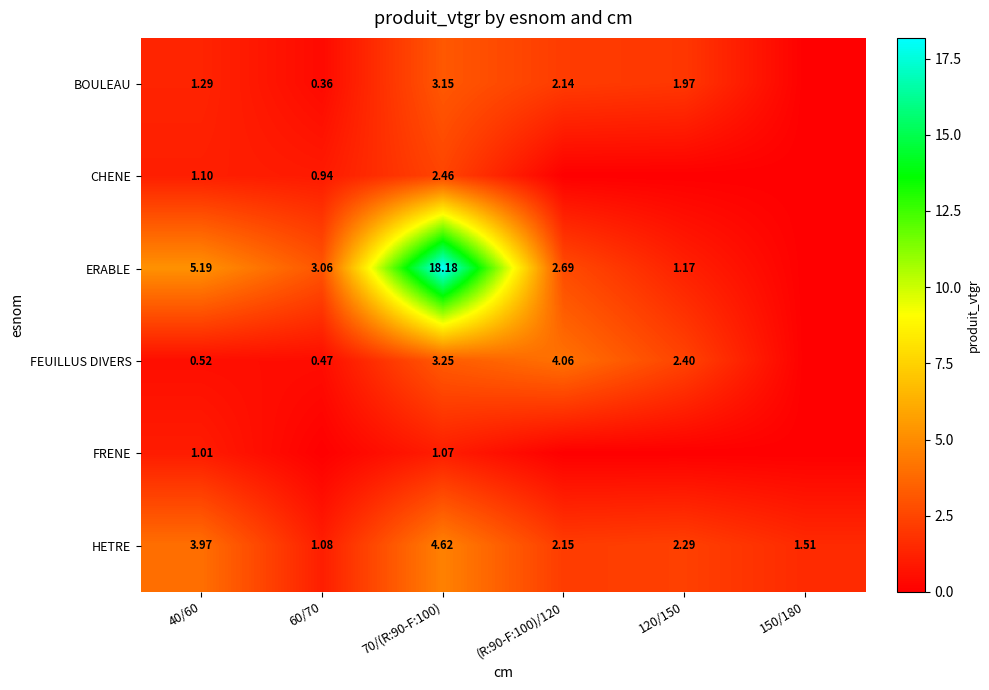

Is the value of HETRE at 70/(R:90-F:100) greater than the value of FEUILLUS DIVERS at 40/60?

Yes